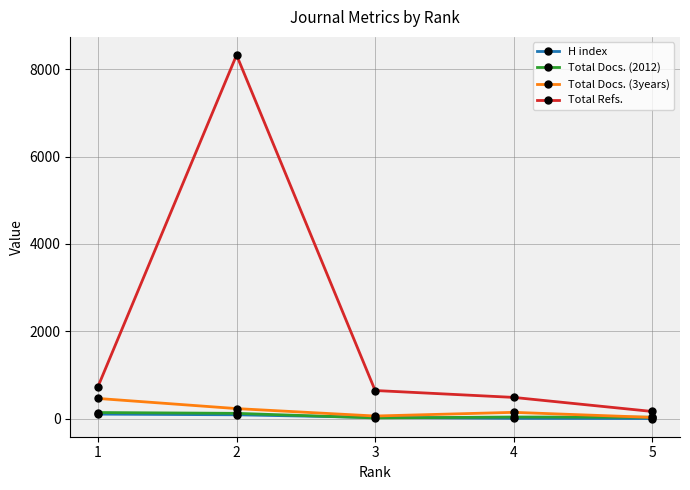

What is the greatest value displayed?

8325